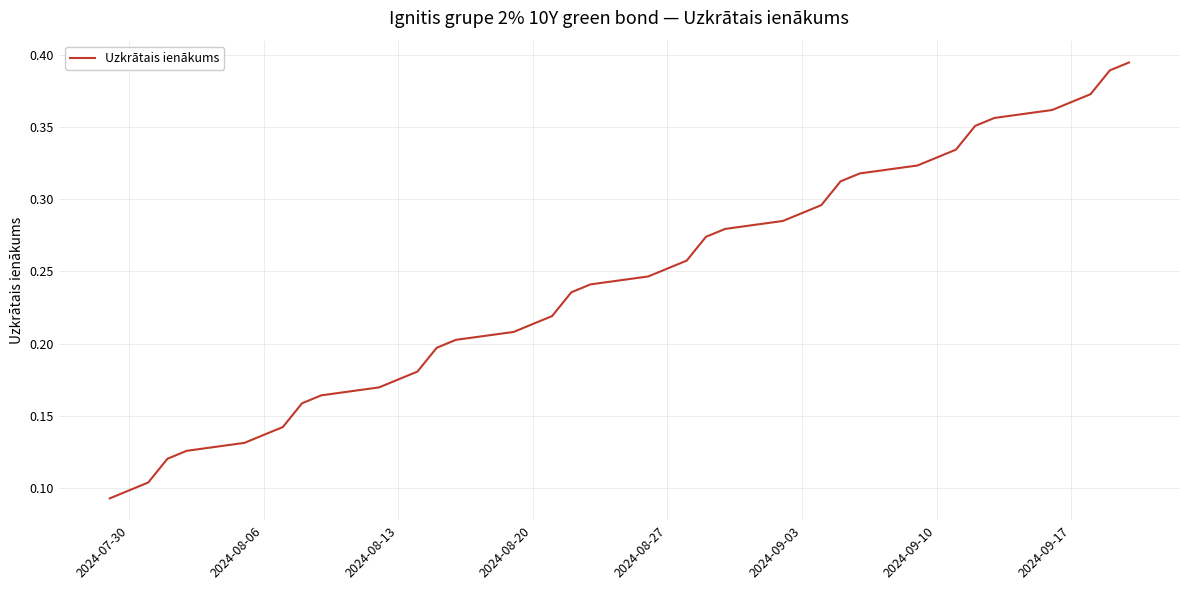

What is the smallest value displayed?

0.1